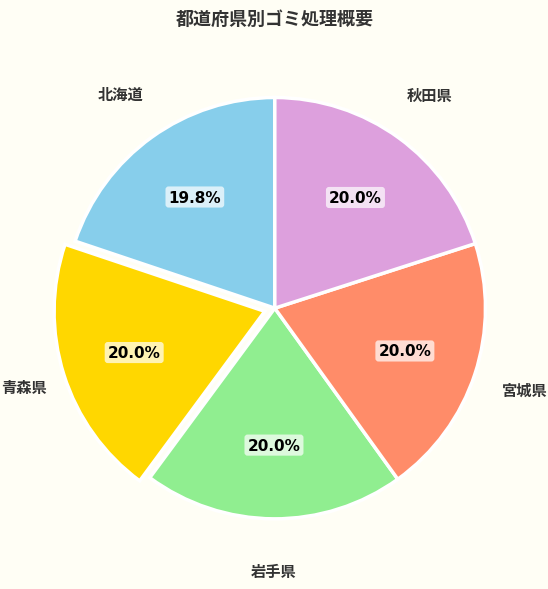

Does any single category account for the majority?

No